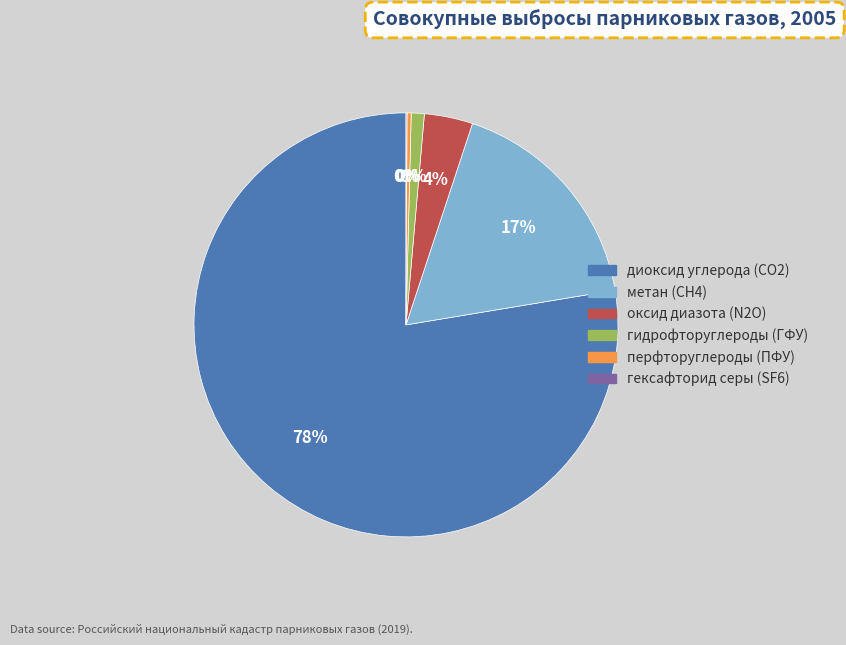

Combined, do оксид диазота (N2O) and гидрофторуглероды (ГФУ) account for over 50%?

No